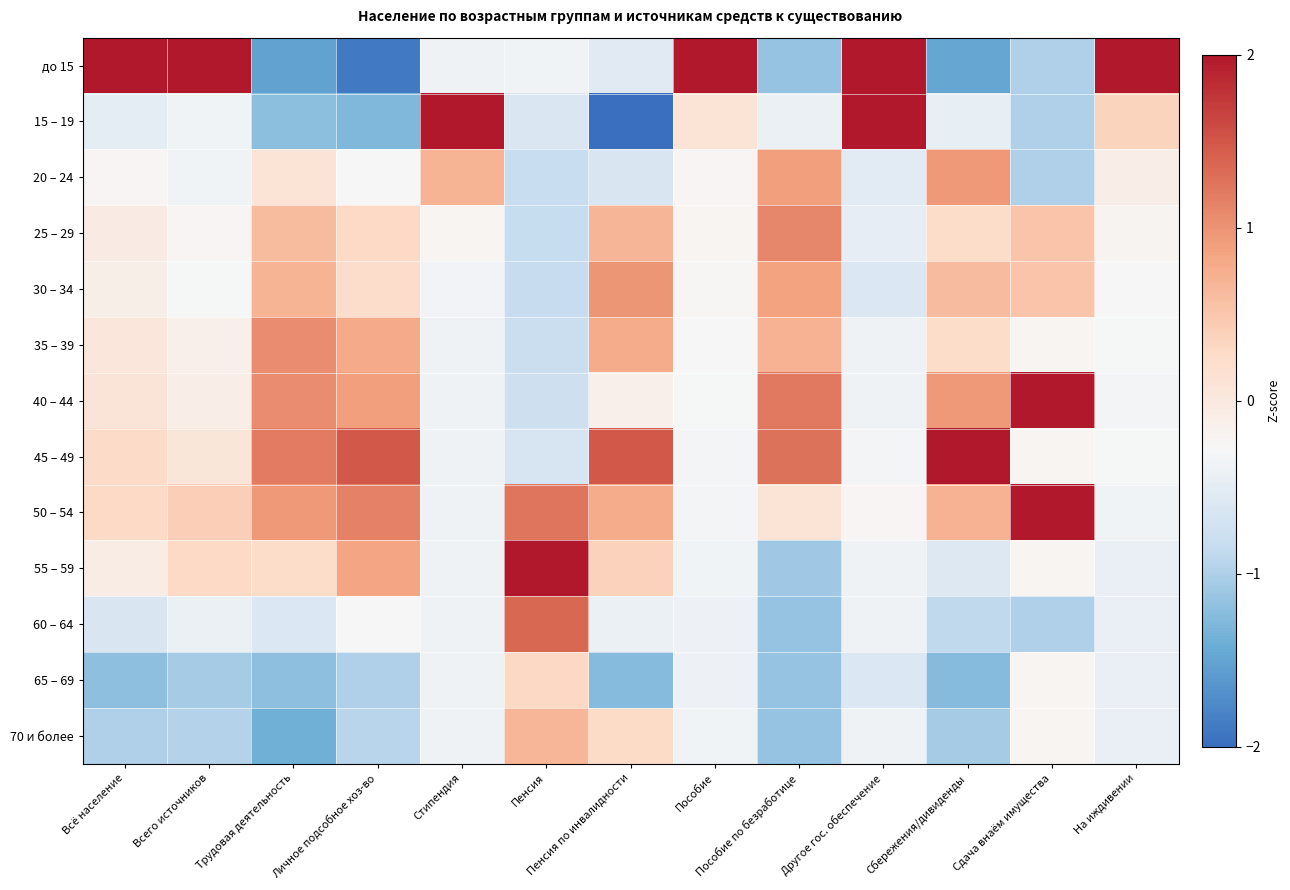

Reading left to right, extract all data points from this chart.

до 15: Всё население=3.1	Всего источников=3.2	Трудовая деятельность=-1.5	Личное подсобное хоз-во=-1.9	Стипендия=-0.4	Пенсия=-0.4	Пенсия по инвалидности=-0.5	Пособие=3.4	Пособие по безработице=-1.2	Другое гос. обеспечение=2.4	Сбережения/дивиденды=-1.5	Сдача внаём имущества=-1.0	На иждивении=3.4
15 – 19: Всё население=-0.5	Всего источников=-0.4	Трудовая деятельность=-1.2	Личное подсобное хоз-во=-1.3	Стипендия=3.3	Пенсия=-0.6	Пенсия по инвалидности=-2.4	Пособие=0.1	Пособие по безработице=-0.4	Другое гос. обеспечение=2.2	Сбережения/дивиденды=-0.5	Сдача внаём имущества=-1.0	На иждивении=0.4
20 – 24: Всё население=-0.2	Всего источников=-0.4	Трудовая деятельность=0.1	Личное подсобное хоз-во=-0.3	Стипендия=0.7	Пенсия=-0.8	Пенсия по инвалидности=-0.6	Пособие=-0.2	Пособие по безработице=0.9	Другое гос. обеспечение=-0.5	Сбережения/дивиденды=1.0	Сдача внаём имущества=-1.0	На иждивении=-0.1
25 – 29: Всё население=-0.1	Всего источников=-0.2	Трудовая деятельность=0.6	Личное подсобное хоз-во=0.3	Стипендия=-0.2	Пенсия=-0.9	Пенсия по инвалидности=0.7	Пособие=-0.2	Пособие по безработице=1.1	Другое гос. обеспечение=-0.5	Сбережения/дивиденды=0.2	Сдача внаём имущества=0.5	На иждивении=-0.2
30 – 34: Всё население=-0.1	Всего источников=-0.3	Трудовая деятельность=0.7	Личное подсобное хоз-во=0.2	Стипендия=-0.4	Пенсия=-0.8	Пенсия по инвалидности=1.0	Пособие=-0.3	Пособие по безработице=0.9	Другое гос. обеспечение=-0.6	Сбережения/дивиденды=0.6	Сдача внаём имущества=0.5	На иждивении=-0.3
35 – 39: Всё население=0.0	Всего источников=-0.1	Трудовая деятельность=1.1	Личное подсобное хоз-во=0.8	Стипендия=-0.4	Пенсия=-0.8	Пенсия по инвалидности=0.8	Пособие=-0.3	Пособие по безработице=0.7	Другое гос. обеспечение=-0.4	Сбережения/дивиденды=0.2	Сдача внаём имущества=-0.2	На иждивении=-0.3
40 – 44: Всё население=0.1	Всего источников=-0.1	Трудовая деятельность=1.1	Личное подсобное хоз-во=0.9	Стипендия=-0.4	Пенсия=-0.8	Пенсия по инвалидности=-0.1	Пособие=-0.3	Пособие по безработице=1.2	Другое гос. обеспечение=-0.4	Сбережения/дивиденды=1.0	Сдача внаём имущества=2.0	На иждивении=-0.3
45 – 49: Всё население=0.3	Всего источников=0.1	Трудовая деятельность=1.2	Личное подсобное хоз-во=1.5	Стипендия=-0.4	Пенсия=-0.7	Пенсия по инвалидности=1.5	Пособие=-0.3	Пособие по безработице=1.3	Другое гос. обеспечение=-0.3	Сбережения/дивиденды=2.0	Сдача внаём имущества=-0.2	На иждивении=-0.3
50 – 54: Всё население=0.3	Всего источников=0.4	Трудовая деятельность=0.9	Личное подсобное хоз-во=1.2	Стипендия=-0.4	Пенсия=1.2	Пенсия по инвалидности=0.8	Пособие=-0.3	Пособие по безработице=0.1	Другое гос. обеспечение=-0.2	Сбережения/дивиденды=0.7	Сдача внаём имущества=2.0	На иждивении=-0.4
55 – 59: Всё население=-0.1	Всего источников=0.3	Трудовая деятельность=0.2	Личное подсобное хоз-во=0.8	Стипендия=-0.4	Пенсия=2.2	Пенсия по инвалидности=0.4	Пособие=-0.4	Пособие по безработице=-1.1	Другое гос. обеспечение=-0.4	Сбережения/дивиденды=-0.6	Сдача внаём имущества=-0.2	На иждивении=-0.4
60 – 64: Всё население=-0.6	Всего источников=-0.4	Трудовая деятельность=-0.6	Личное подсобное хоз-во=-0.3	Стипендия=-0.4	Пенсия=1.3	Пенсия по инвалидности=-0.4	Пособие=-0.4	Пособие по безработице=-1.2	Другое гос. обеспечение=-0.4	Сбережения/дивиденды=-0.9	Сдача внаём имущества=-1.0	На иждивении=-0.5
65 – 69: Всё население=-1.2	Всего источников=-1.1	Трудовая деятельность=-1.2	Личное подсобное хоз-во=-1.0	Стипендия=-0.4	Пенсия=0.3	Пенсия по инвалидности=-1.2	Пособие=-0.4	Пособие по безработице=-1.2	Другое гос. обеспечение=-0.6	Сбережения/дивиденды=-1.2	Сдача внаём имущества=-0.2	На иждивении=-0.5
70 и более: Всё население=-1.0	Всего источников=-1.0	Трудовая деятельность=-1.4	Личное подсобное хоз-во=-0.9	Стипендия=-0.4	Пенсия=0.7	Пенсия по инвалидности=0.3	Пособие=-0.4	Пособие по безработице=-1.2	Другое гос. обеспечение=-0.4	Сбережения/дивиденды=-1.1	Сдача внаём имущества=-0.2	На иждивении=-0.4